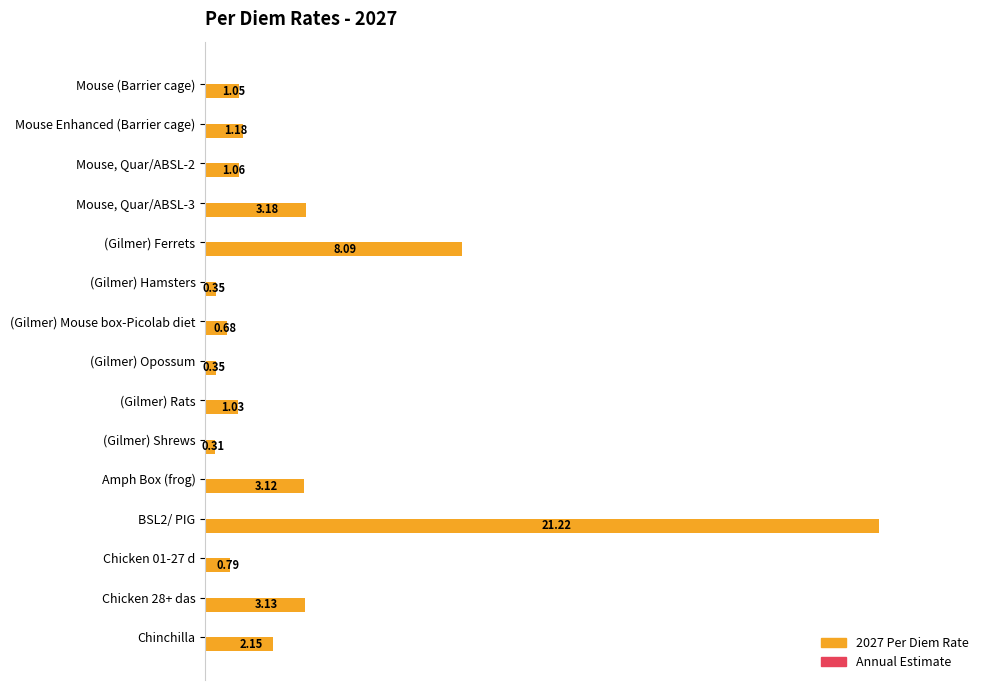

How many bars are there in total?

15